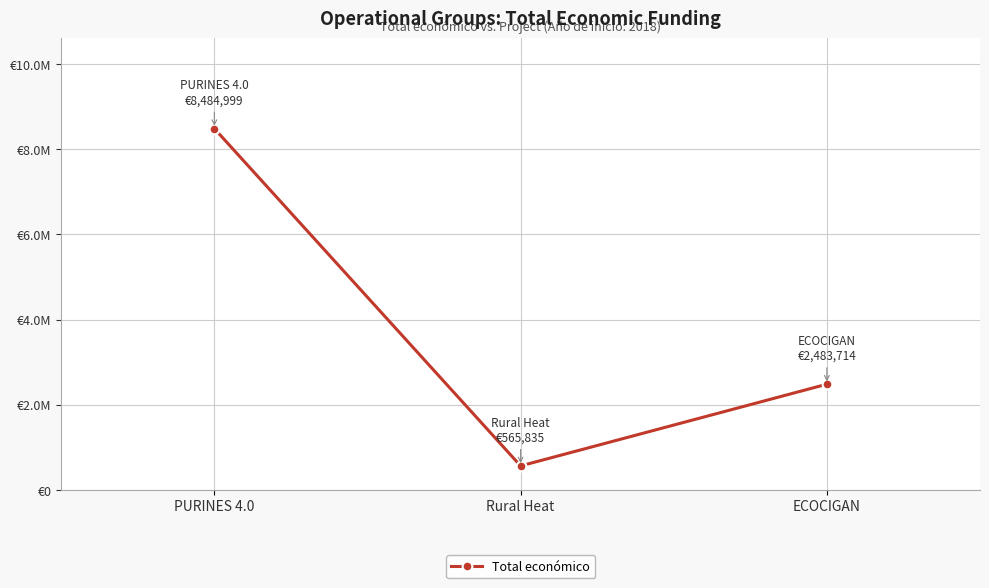

Is this an area chart (filled region under the line)?

No